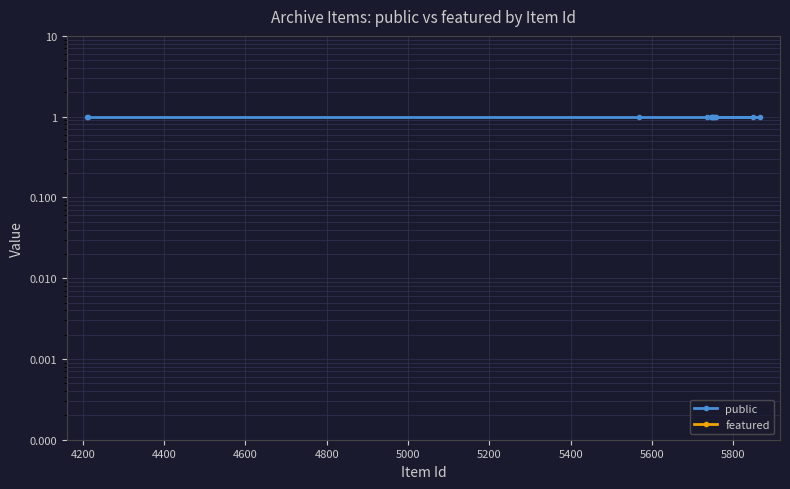

The public series shows 2 at 6000. True or false?

False